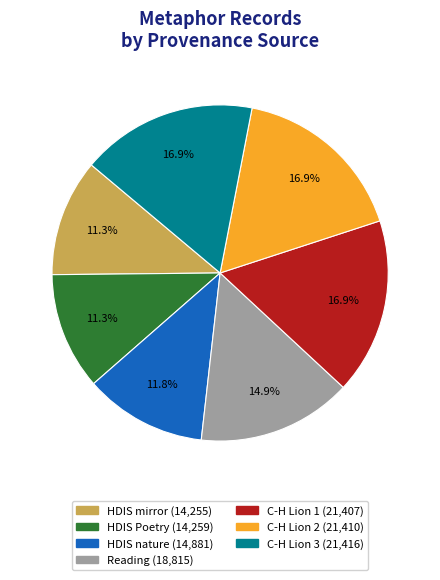

Is there any slice that represents more than half of the pie?

No